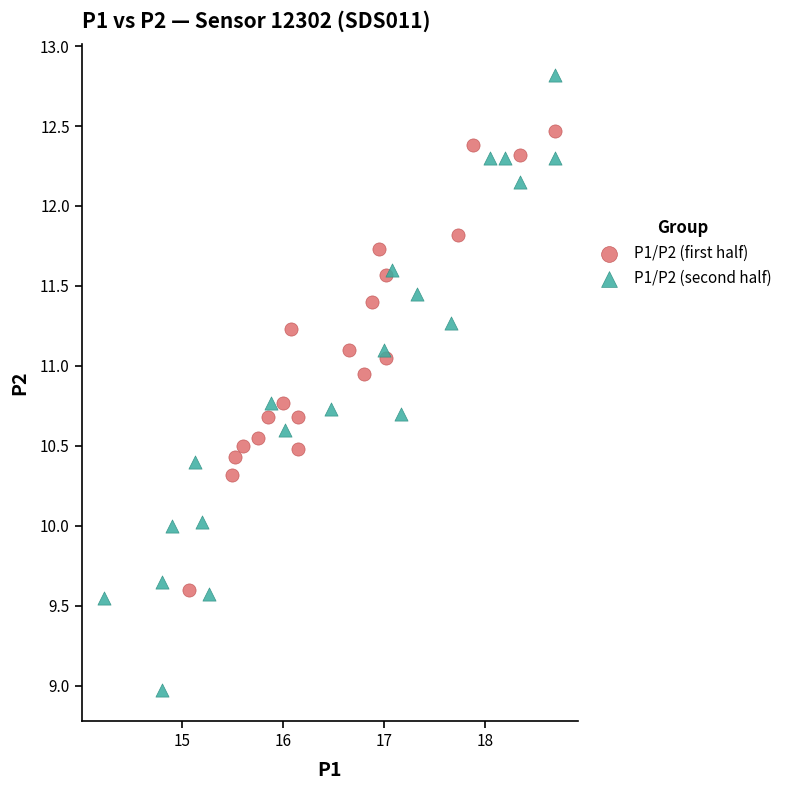

What are all the series names shown in the legend?

P1/P2 (first half), P1/P2 (second half)